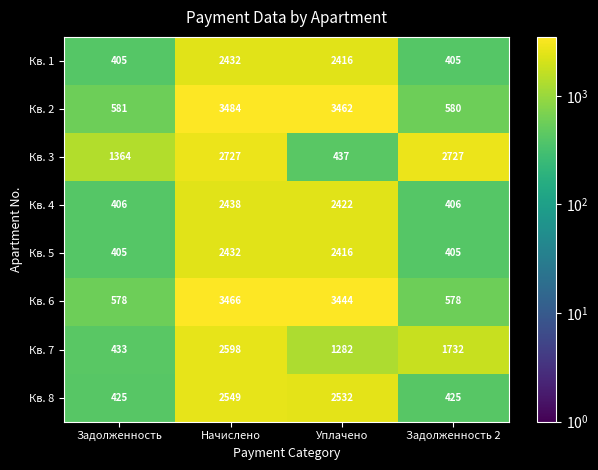

At which label is Кв. 7 closest to 1515?

Задолженность 2